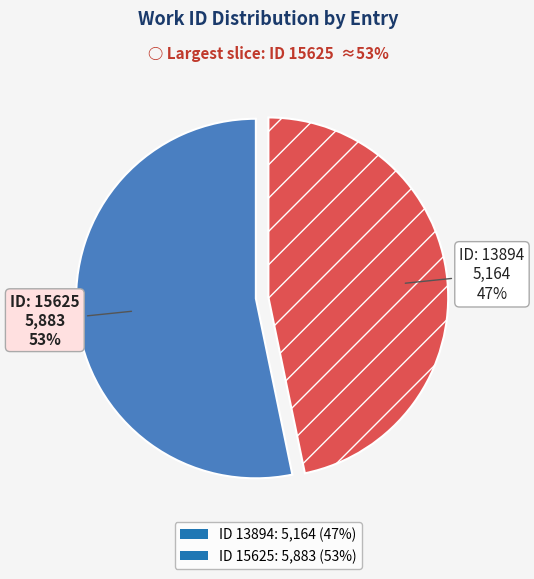

How many slices are in this pie chart?

2